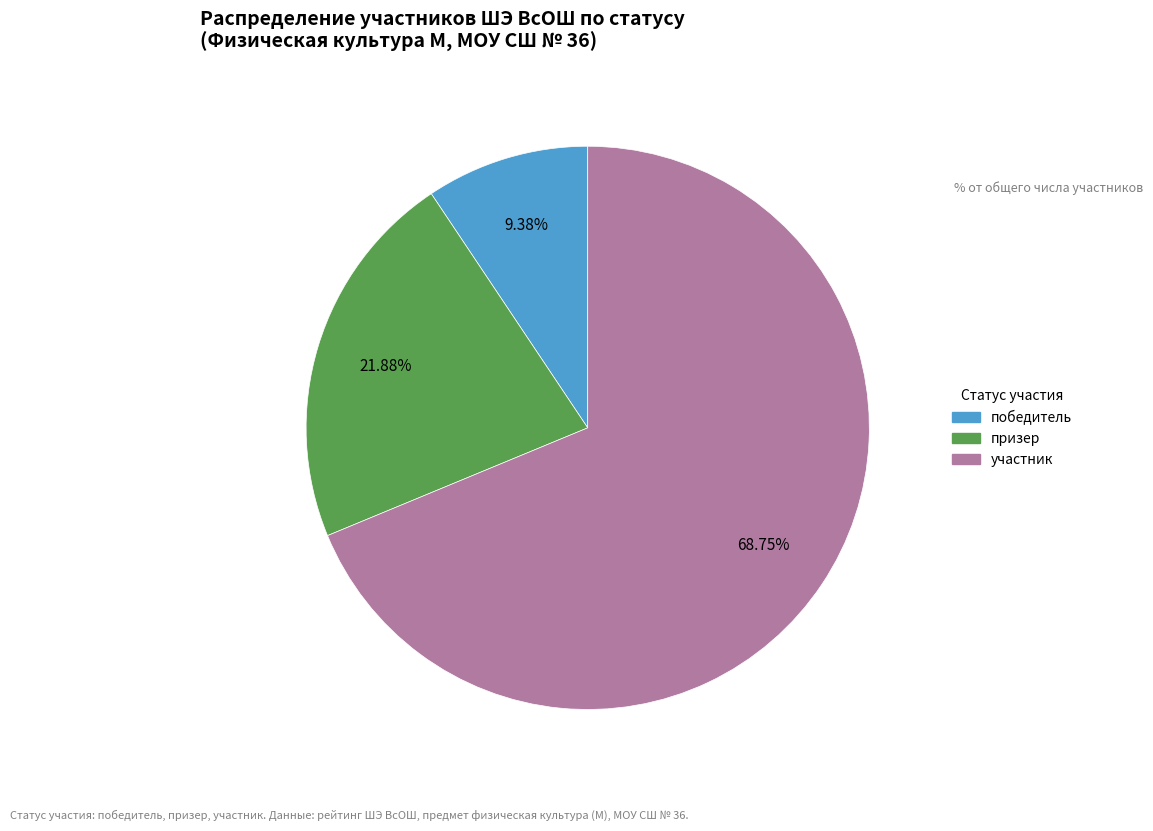

What is the ratio of the value at победитель to the value at участник?

0.1